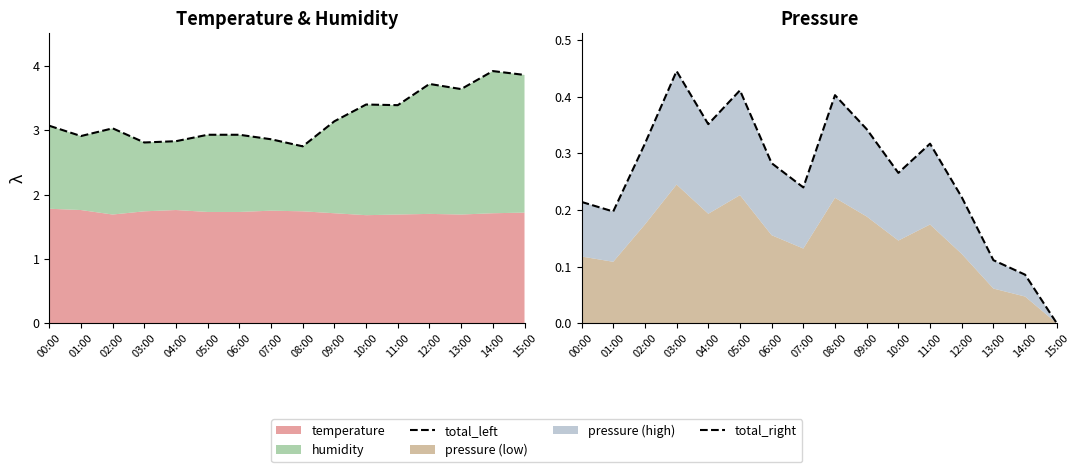

How many lines are shown in the chart?

2